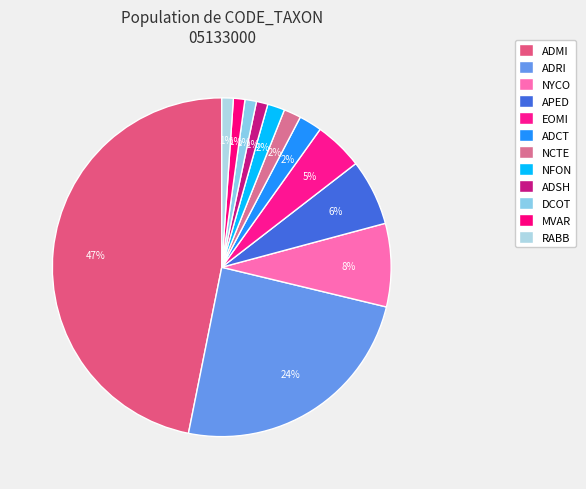

How many slices are in this pie chart?

12